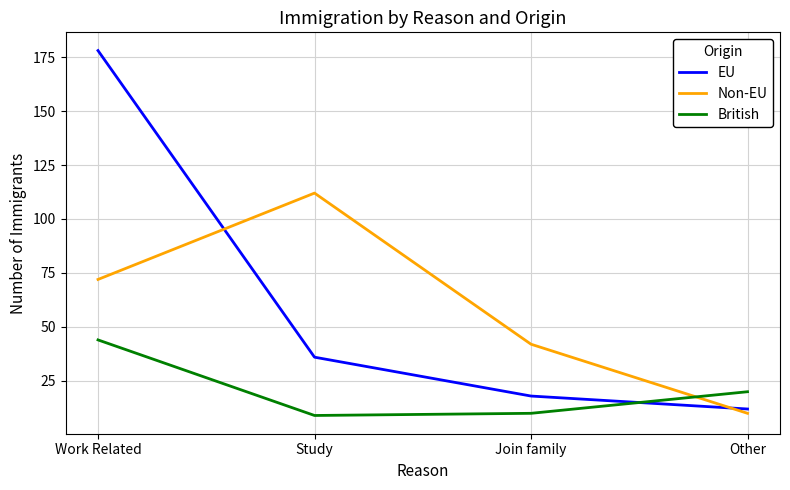

What is the minimum value for EU?

12